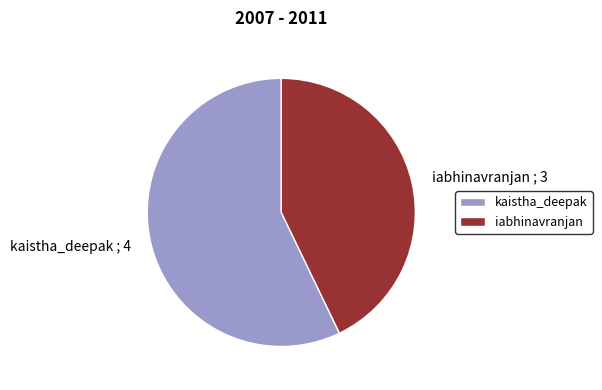

Approximately how many times larger is the value at kaistha_deepak compared to iabhinavranjan?

1.3